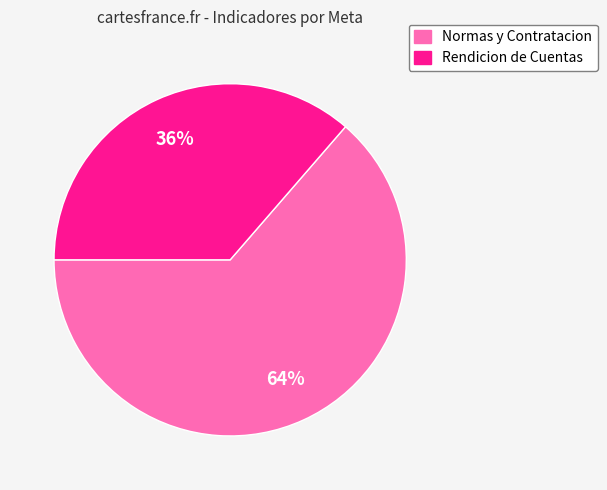

How many segments does this pie chart have?

2